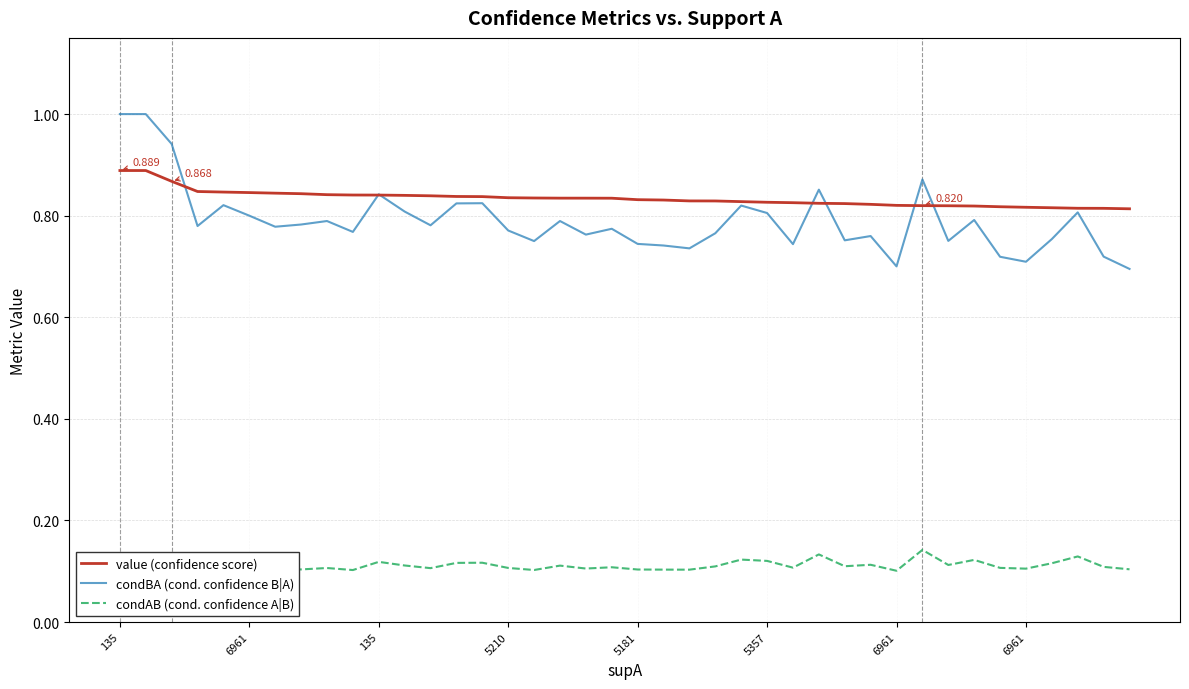

Does the chart have visible grid lines?

Yes